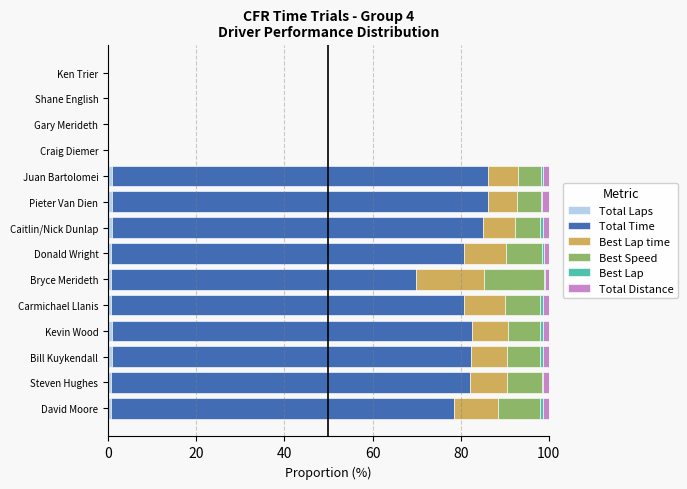

Count the number of data series in this chart.

6